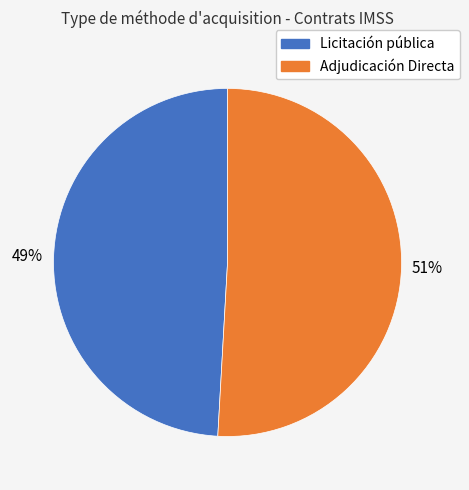

Which category accounts for the majority?

Adjudicación Directa